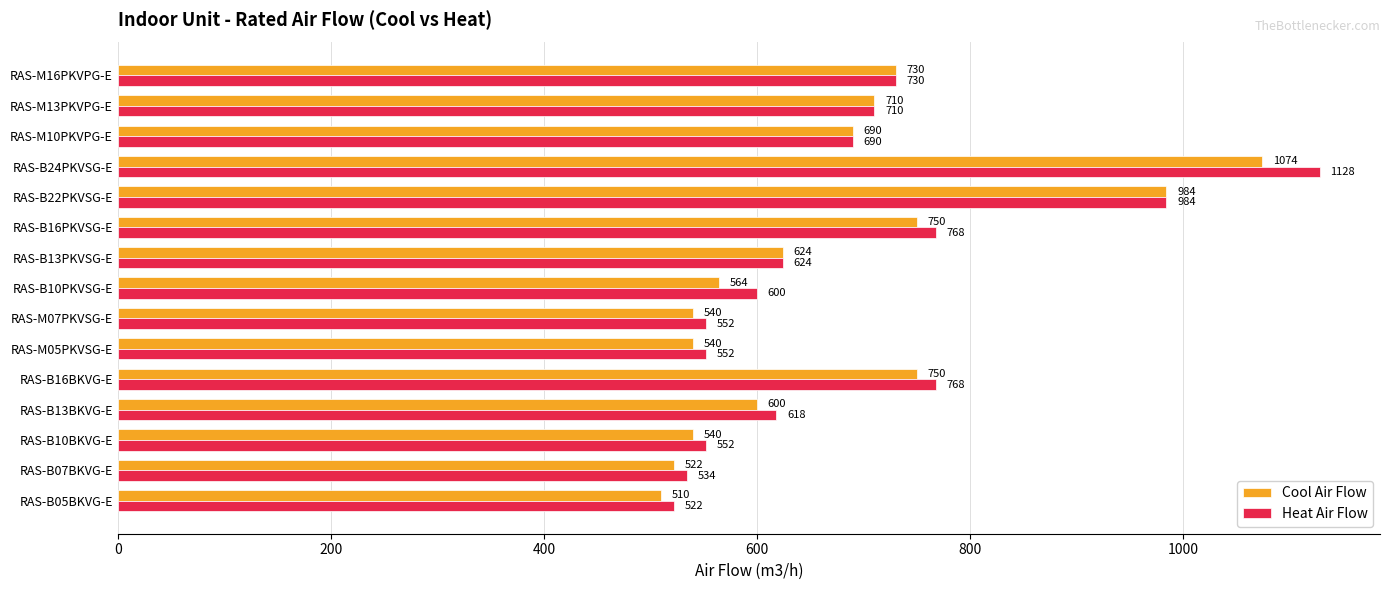

Read the Heat Air Flow value at RAS-B16BKVG-E.

768